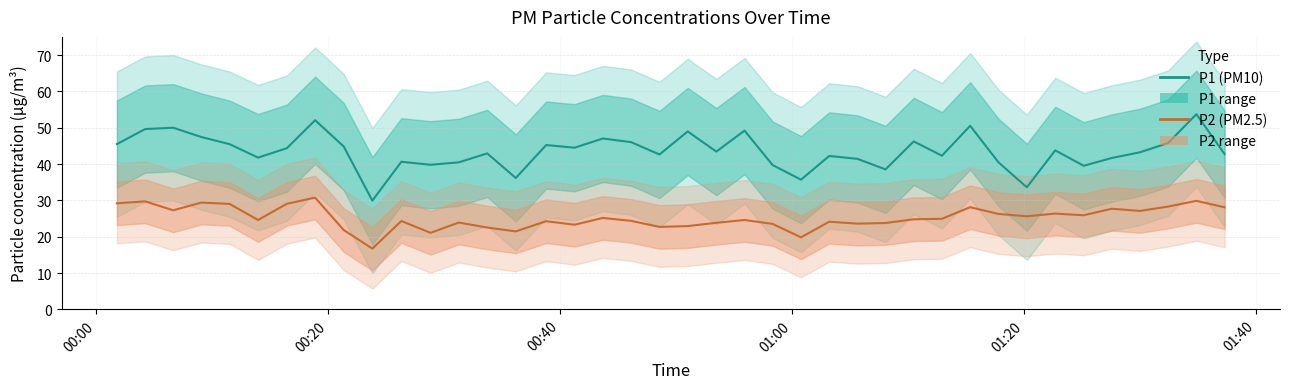

True or false: P1 (PM10) has a value of 22.9 at 01:40.

False